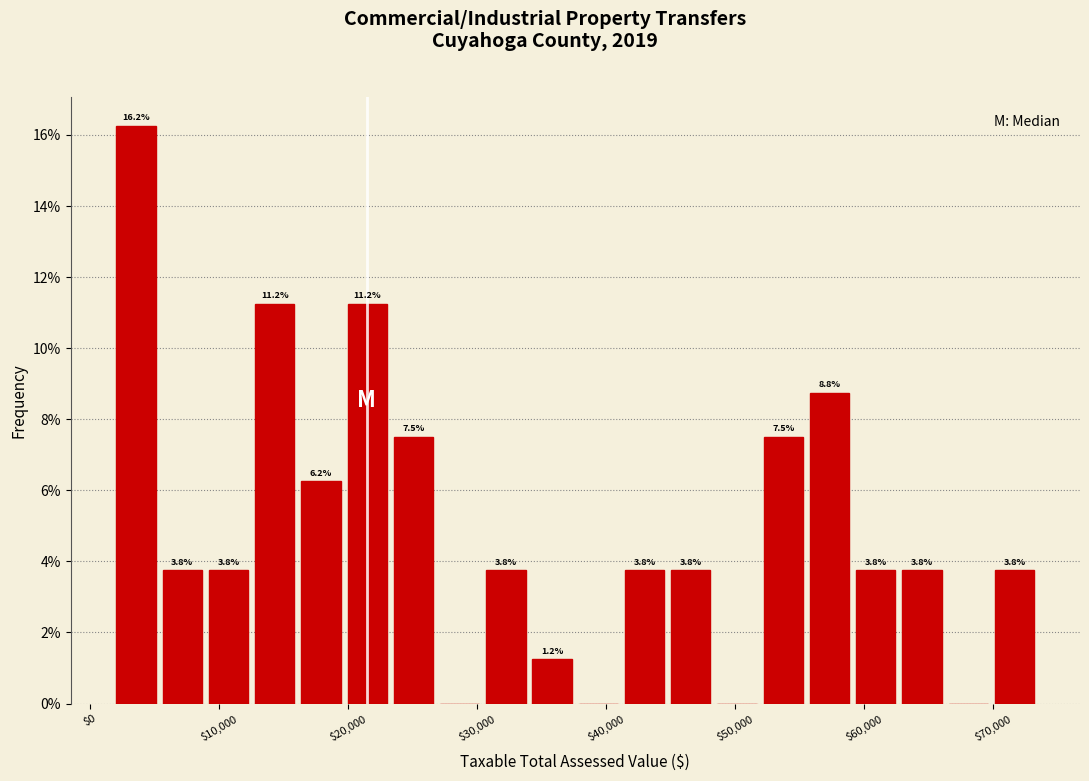

Around what value on the x-axis is the tallest bar? Give the approximate position of its centre, as read against the axis.

4000